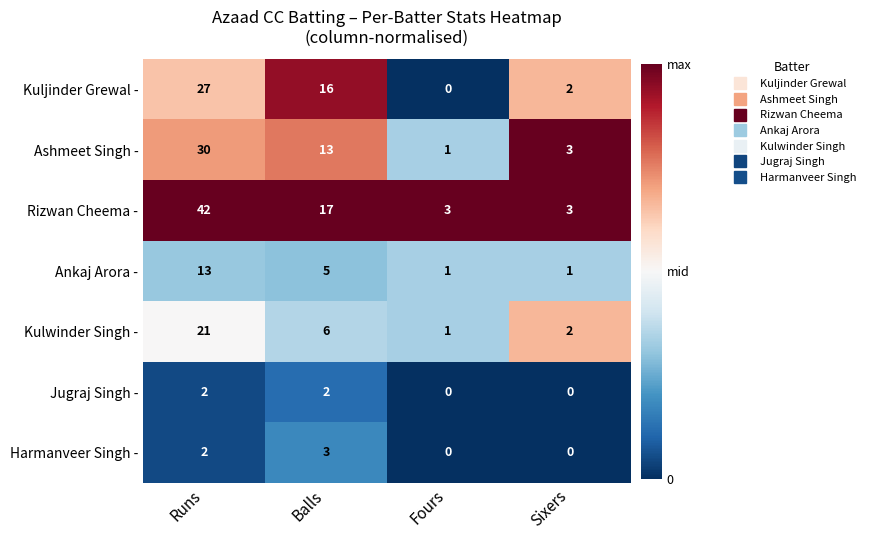

At which category is the sum across all series the highest?

Runs